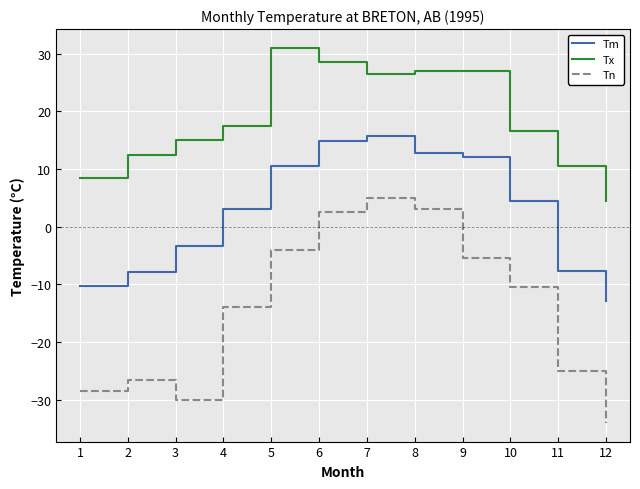

What is the sum of all Tm values?

31.7